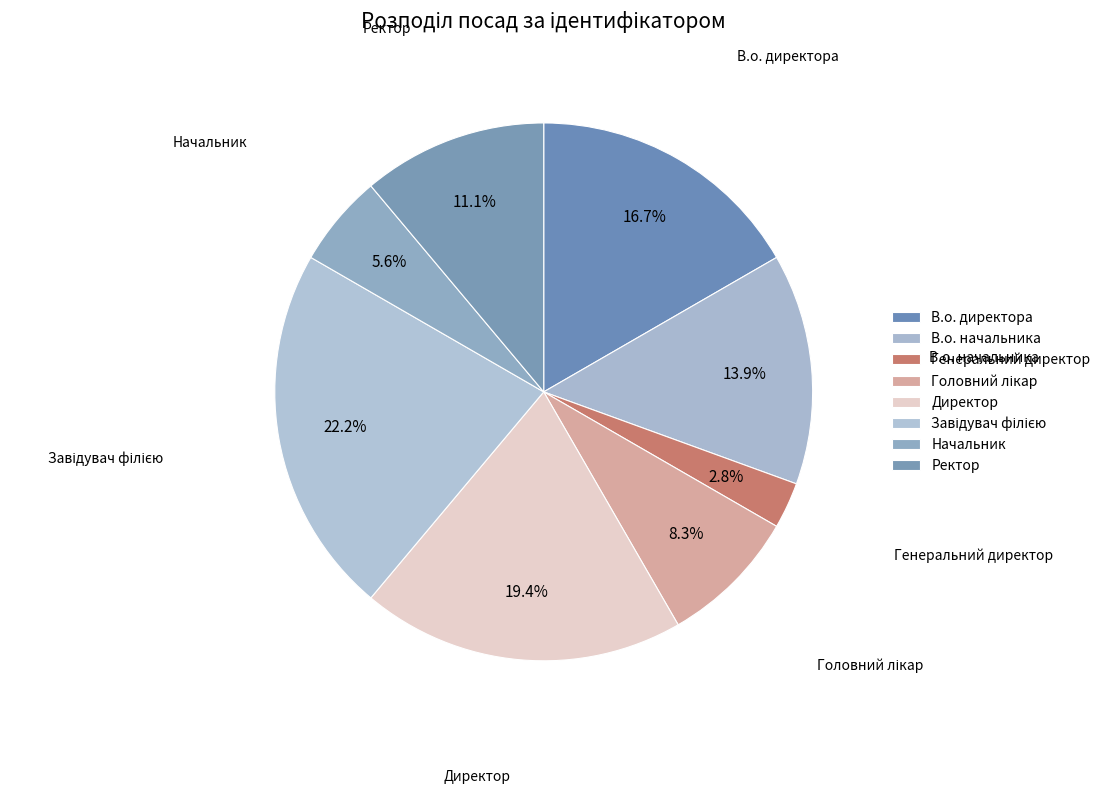

Is the sum of Головний лікар and В.о. начальника greater than half?

No